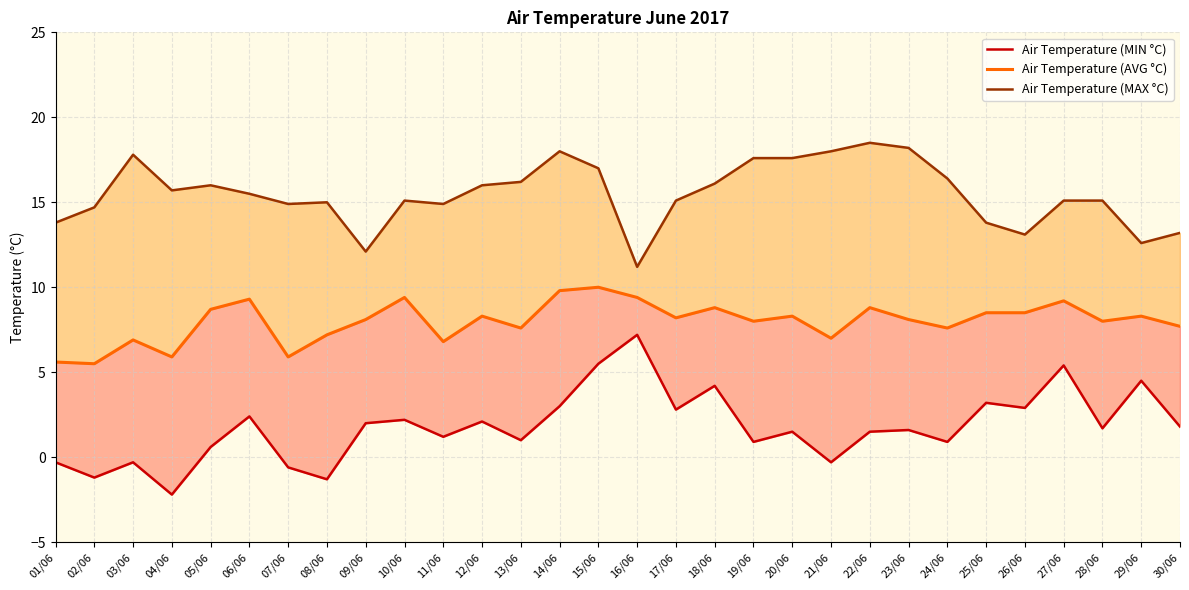

At 14/06, list the series in order from largest to smallest.

Air Temperature (MAX °C), Air Temperature (AVG °C), Air Temperature (MIN °C)